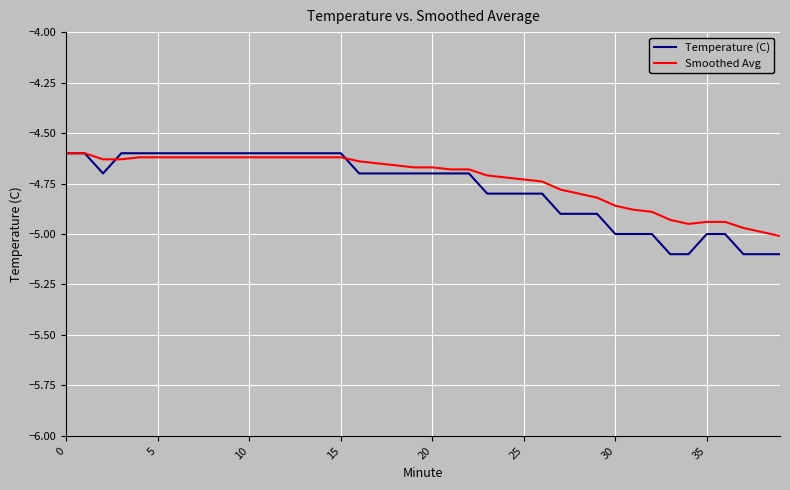

What is the minimum value shown in the chart?

-5.1